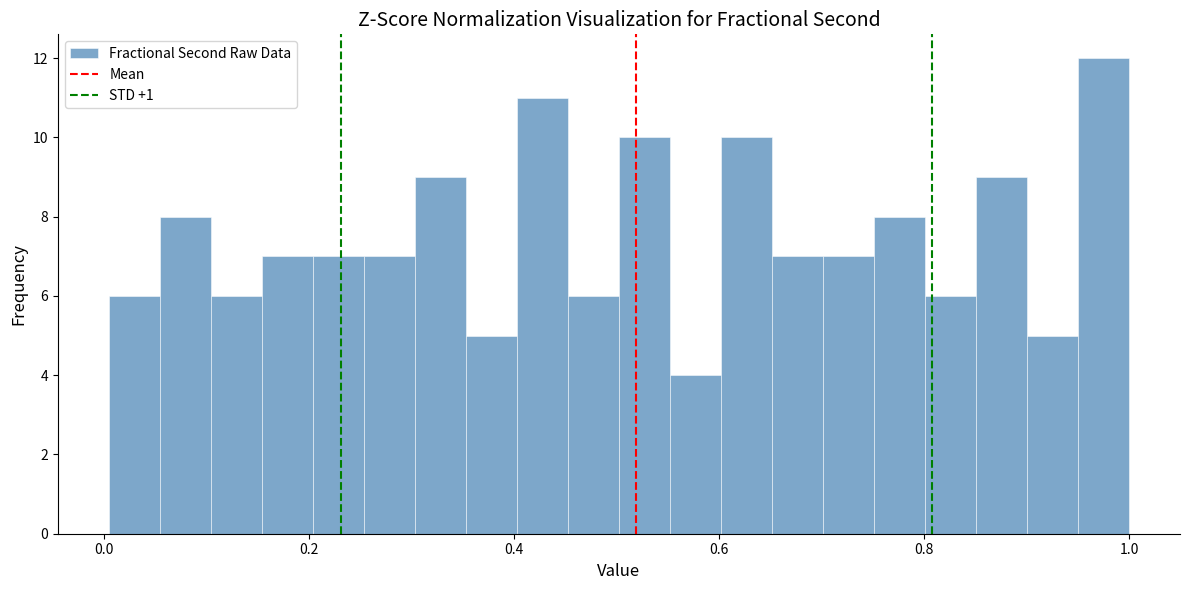

Read against the x-axis, roughly where is the centre of the tallest bar?

0.98